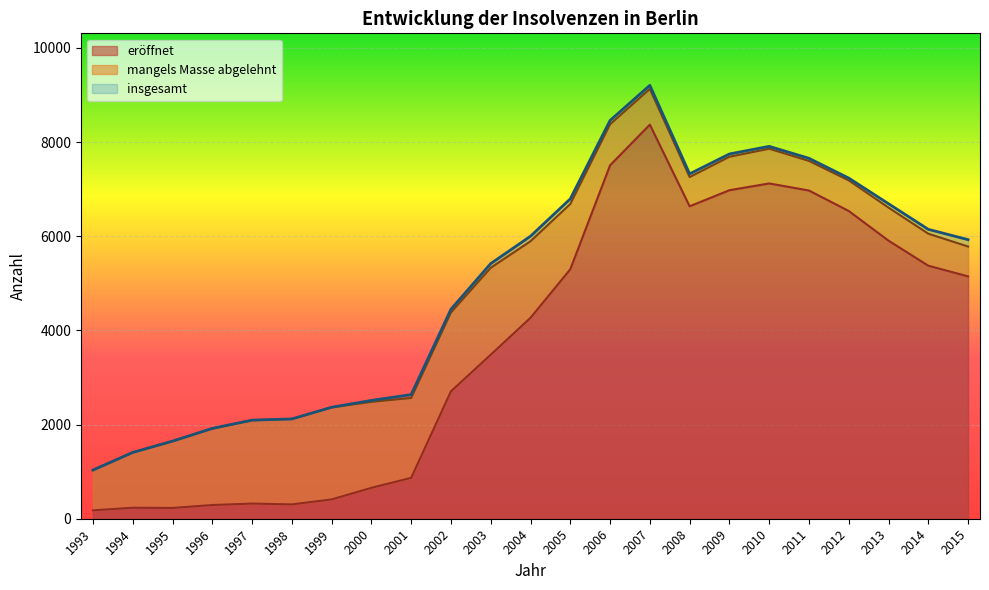

At which label does eröffnet reach its peak?

2007